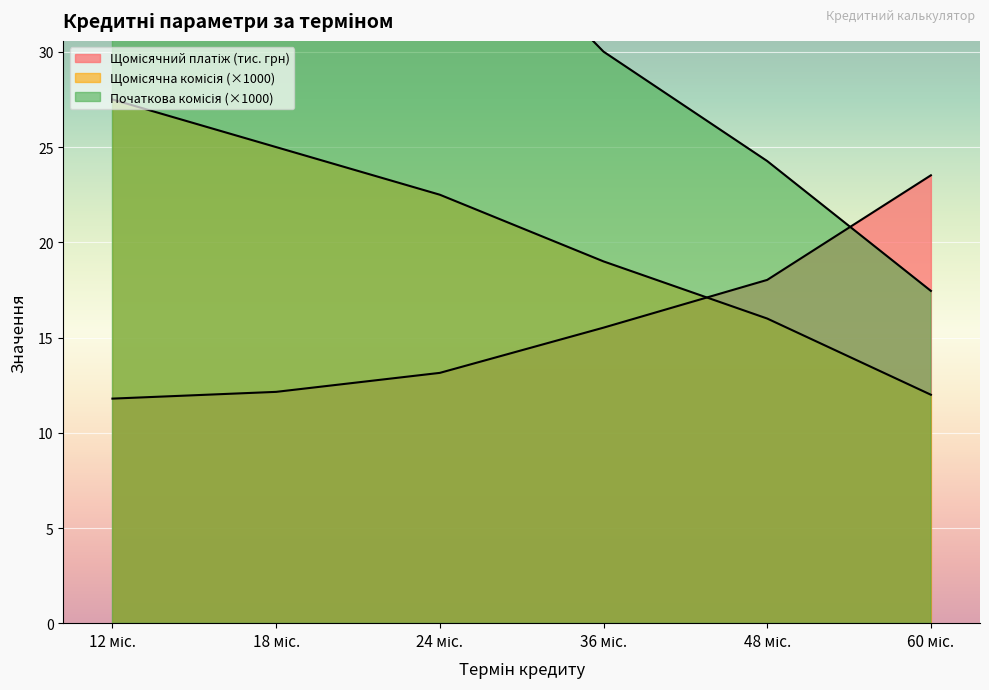

What are all the series names shown in the legend?

Щомісячний платіж, Щомісячна комісія, Початкова комісія